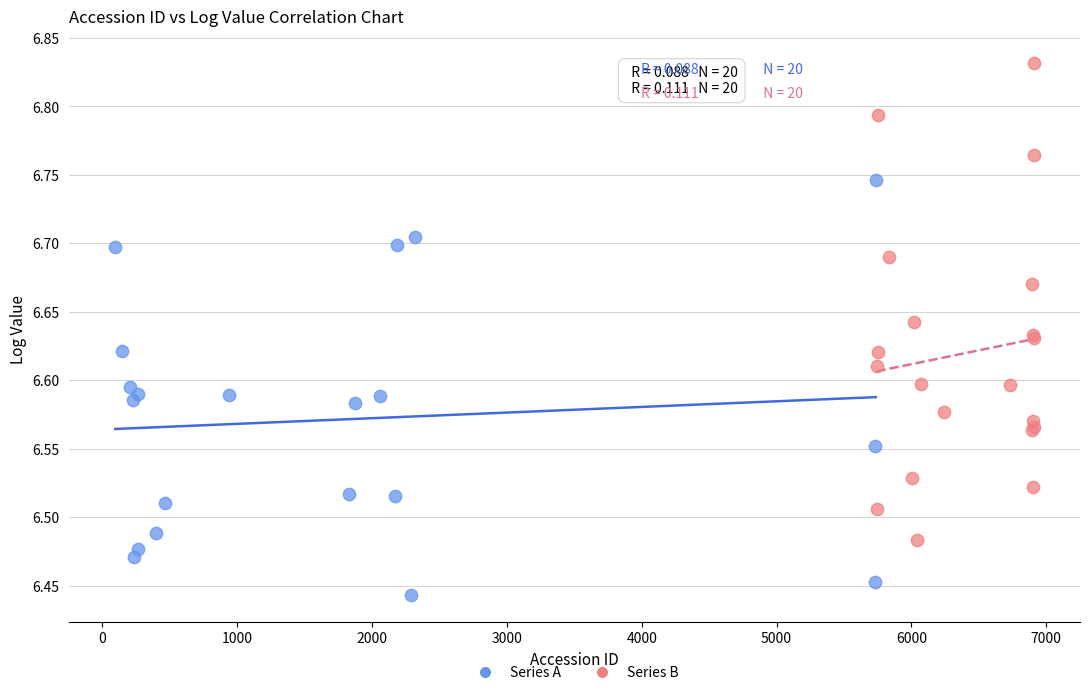

Which series reaches the minimum Y coordinate?

Series A